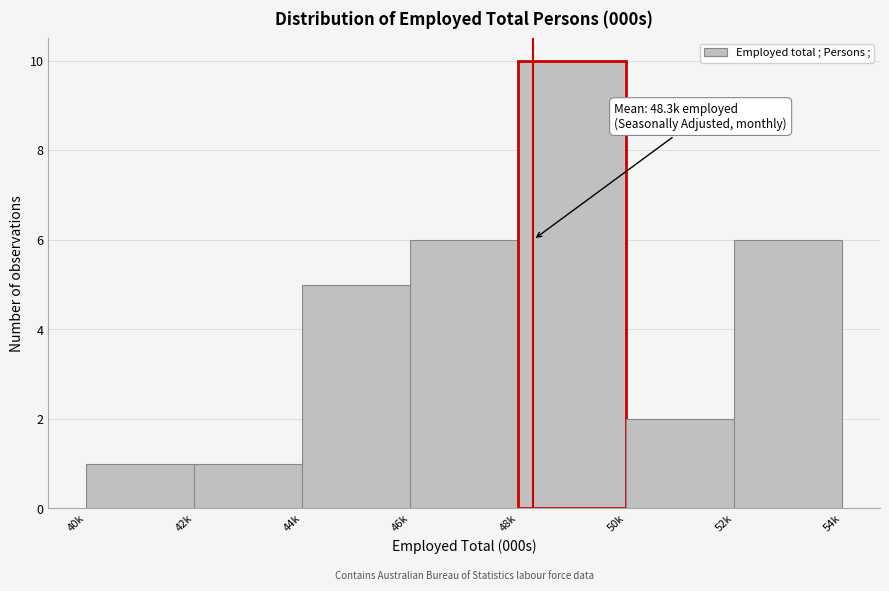

Reading left to right, extract all data points from this chart.

1	1	5	6	10	2	6